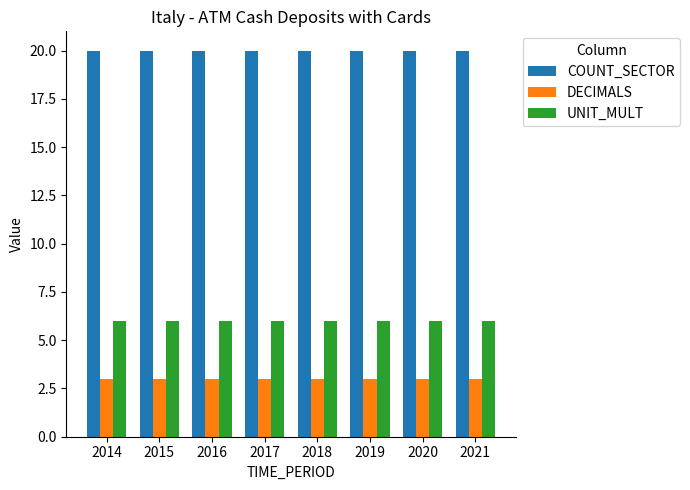

At how many categories does at least one series exceed 8?

8